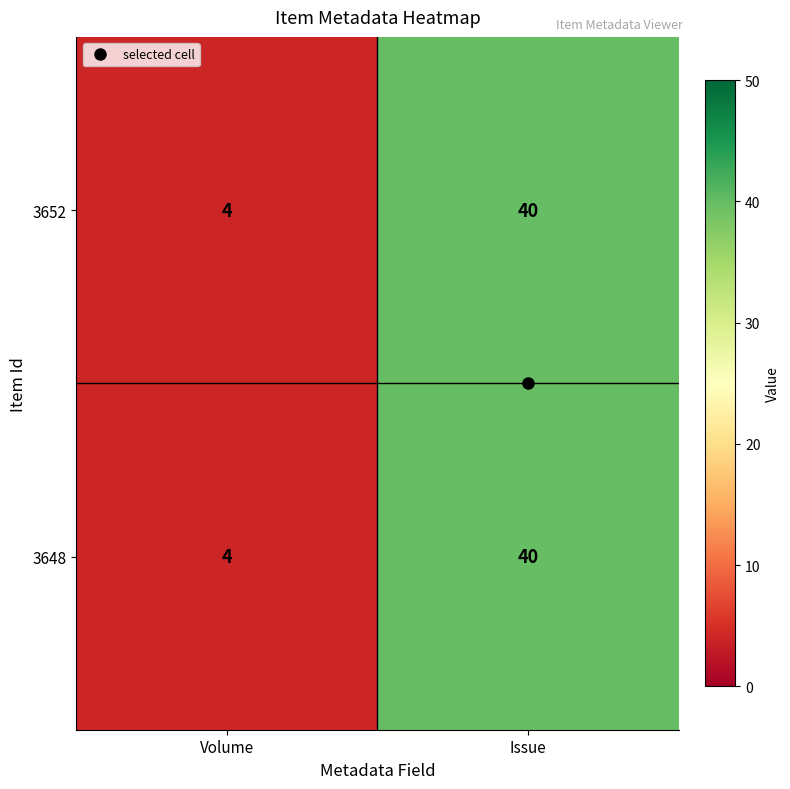

What is the average value of the 3652 series?

22